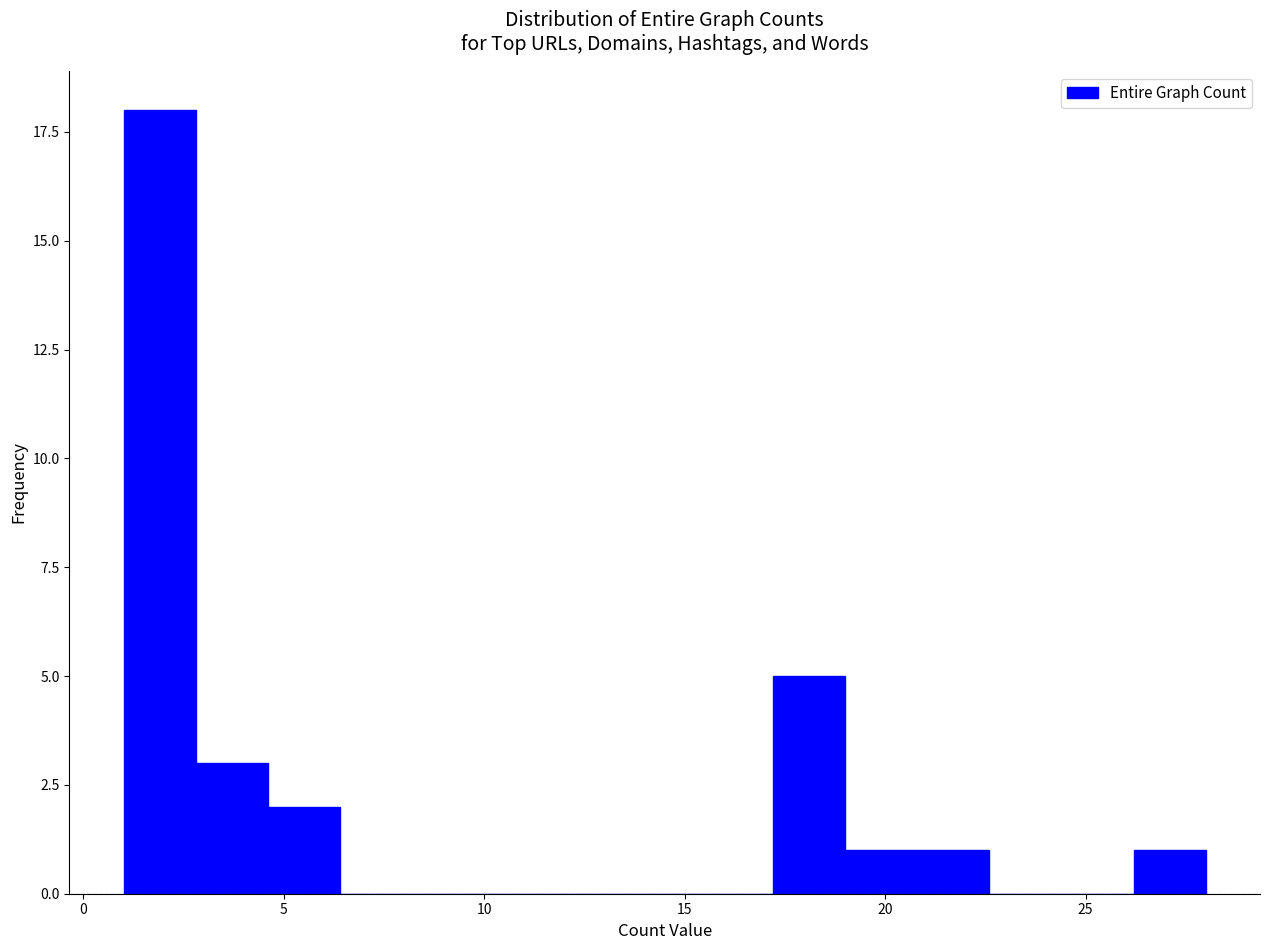

Around what value on the x-axis is the tallest bar? Give the approximate position of its centre, as read against the axis.

2.0